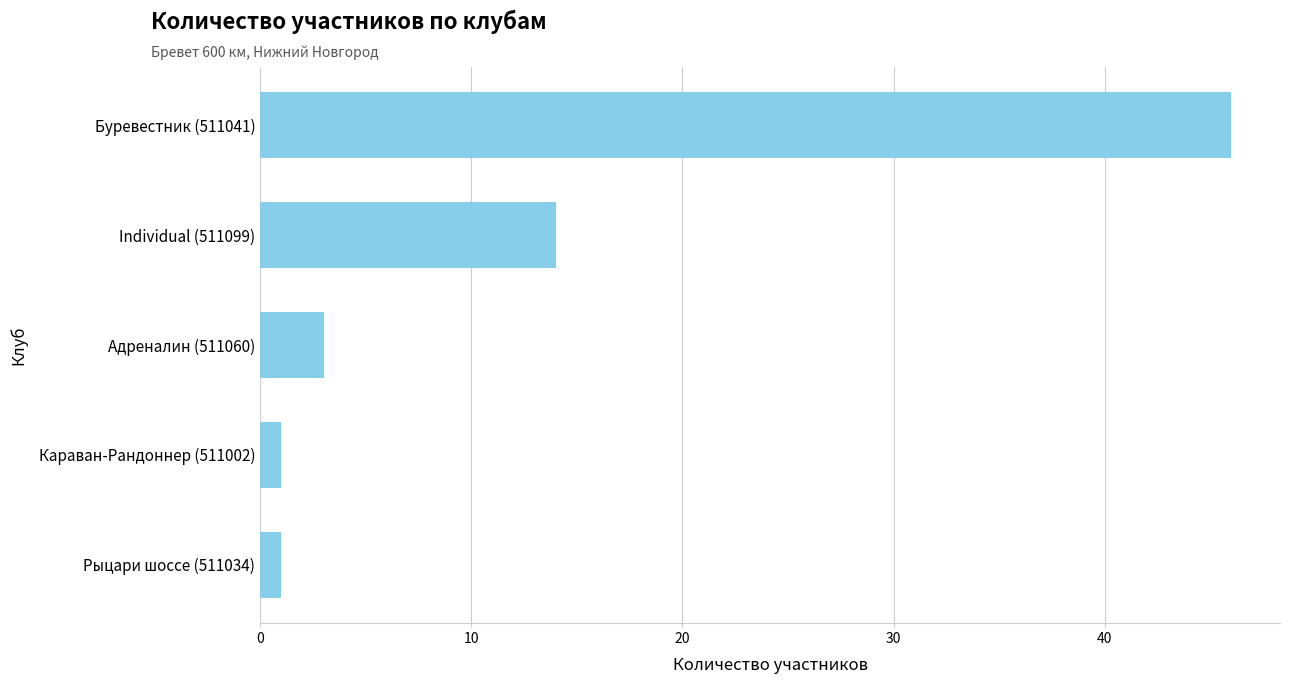

Where is the data nearest to the value 23?

Individual (511099)